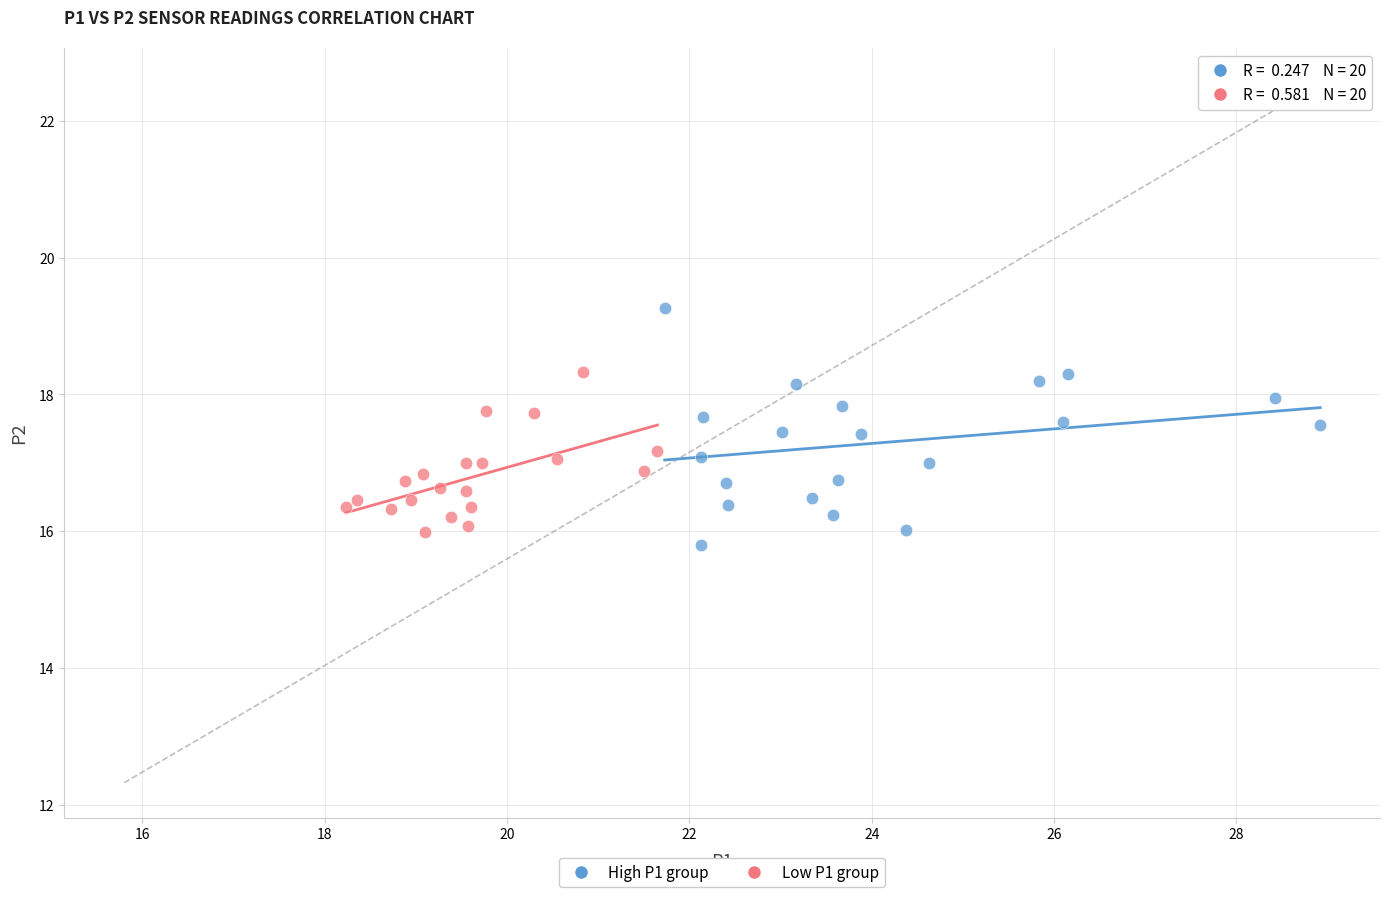

What are all the series names shown in the legend?

High P1 group, Low P1 group